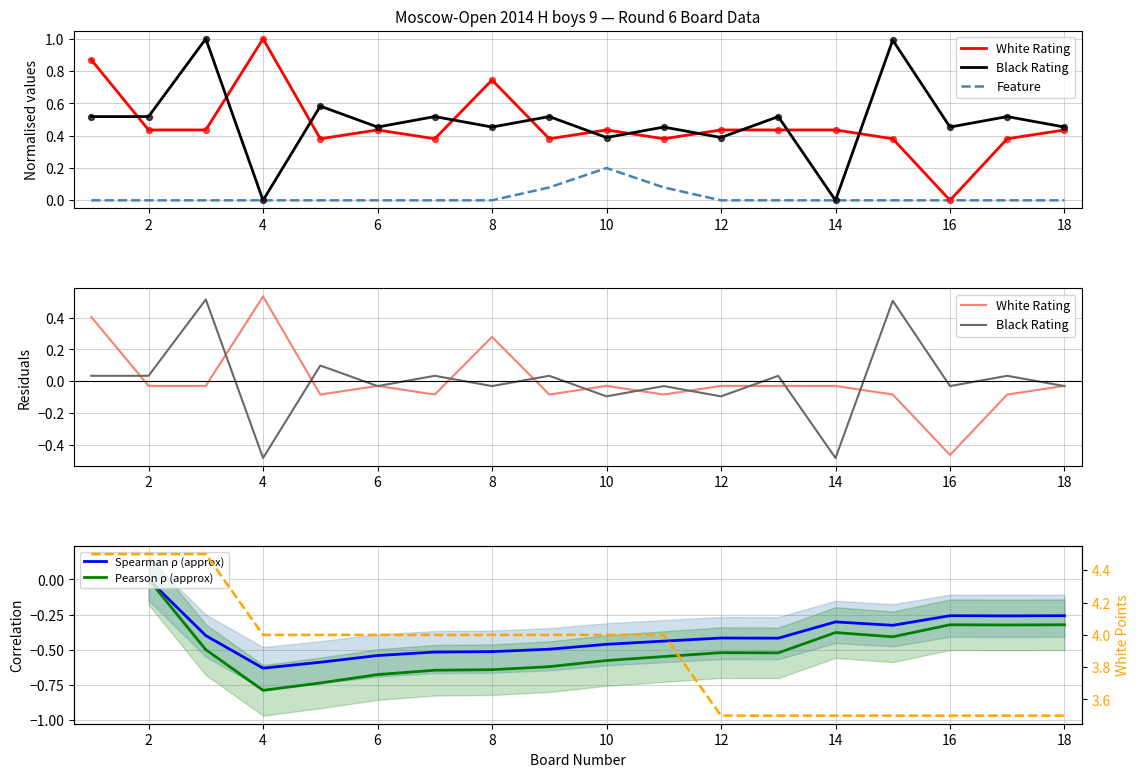

Which series has the largest Y range (max minus min)?

White Rating